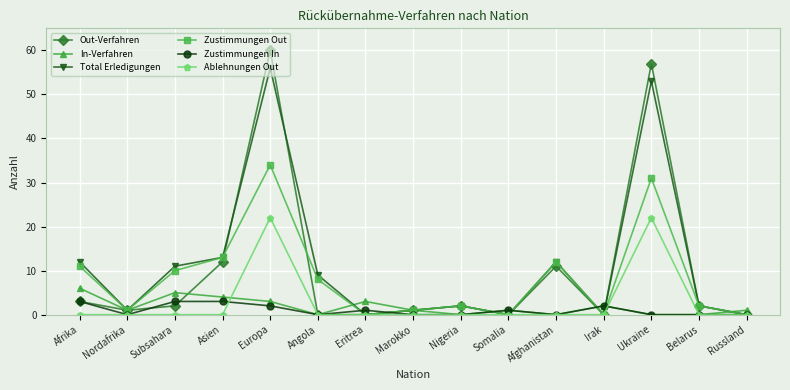

True or false: Ablehnungen Out has a value of 22 at Ukraine.

True